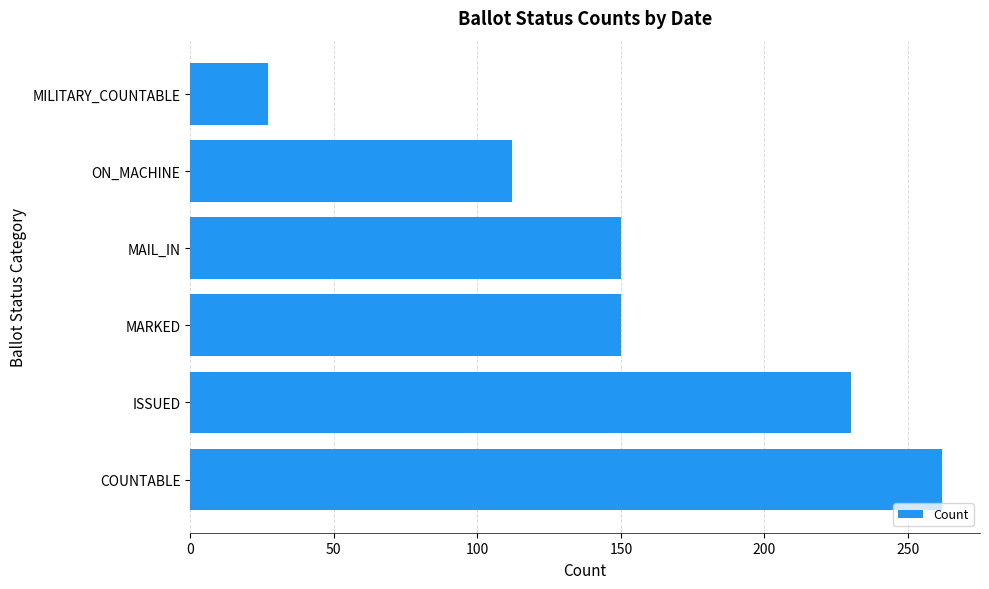

How many values are below 150?

2